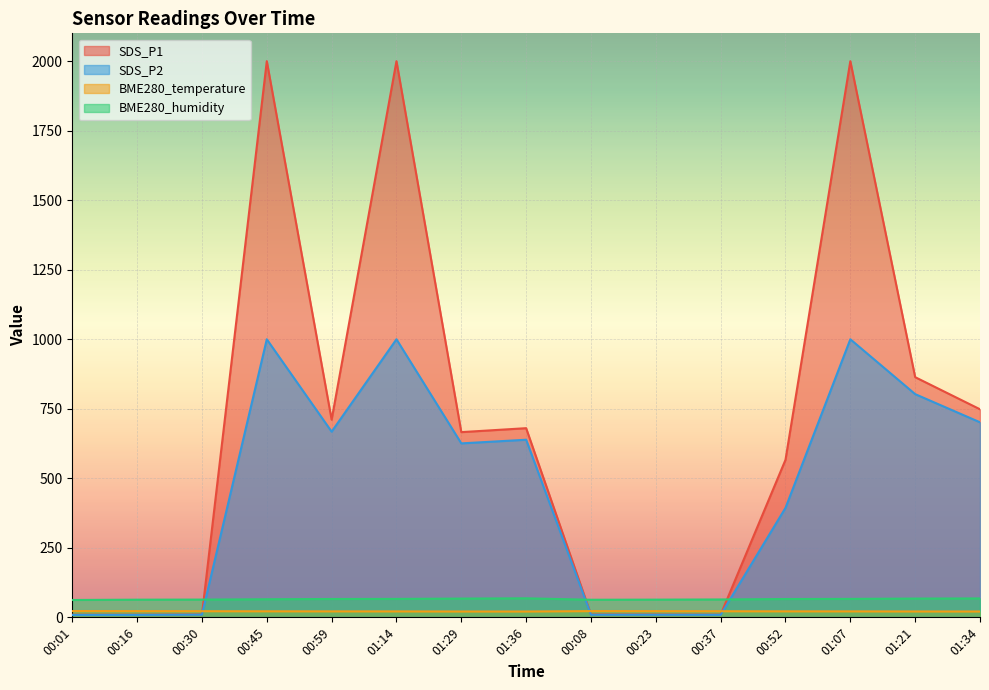

Which label corresponds to the largest value in the chart?

00:45